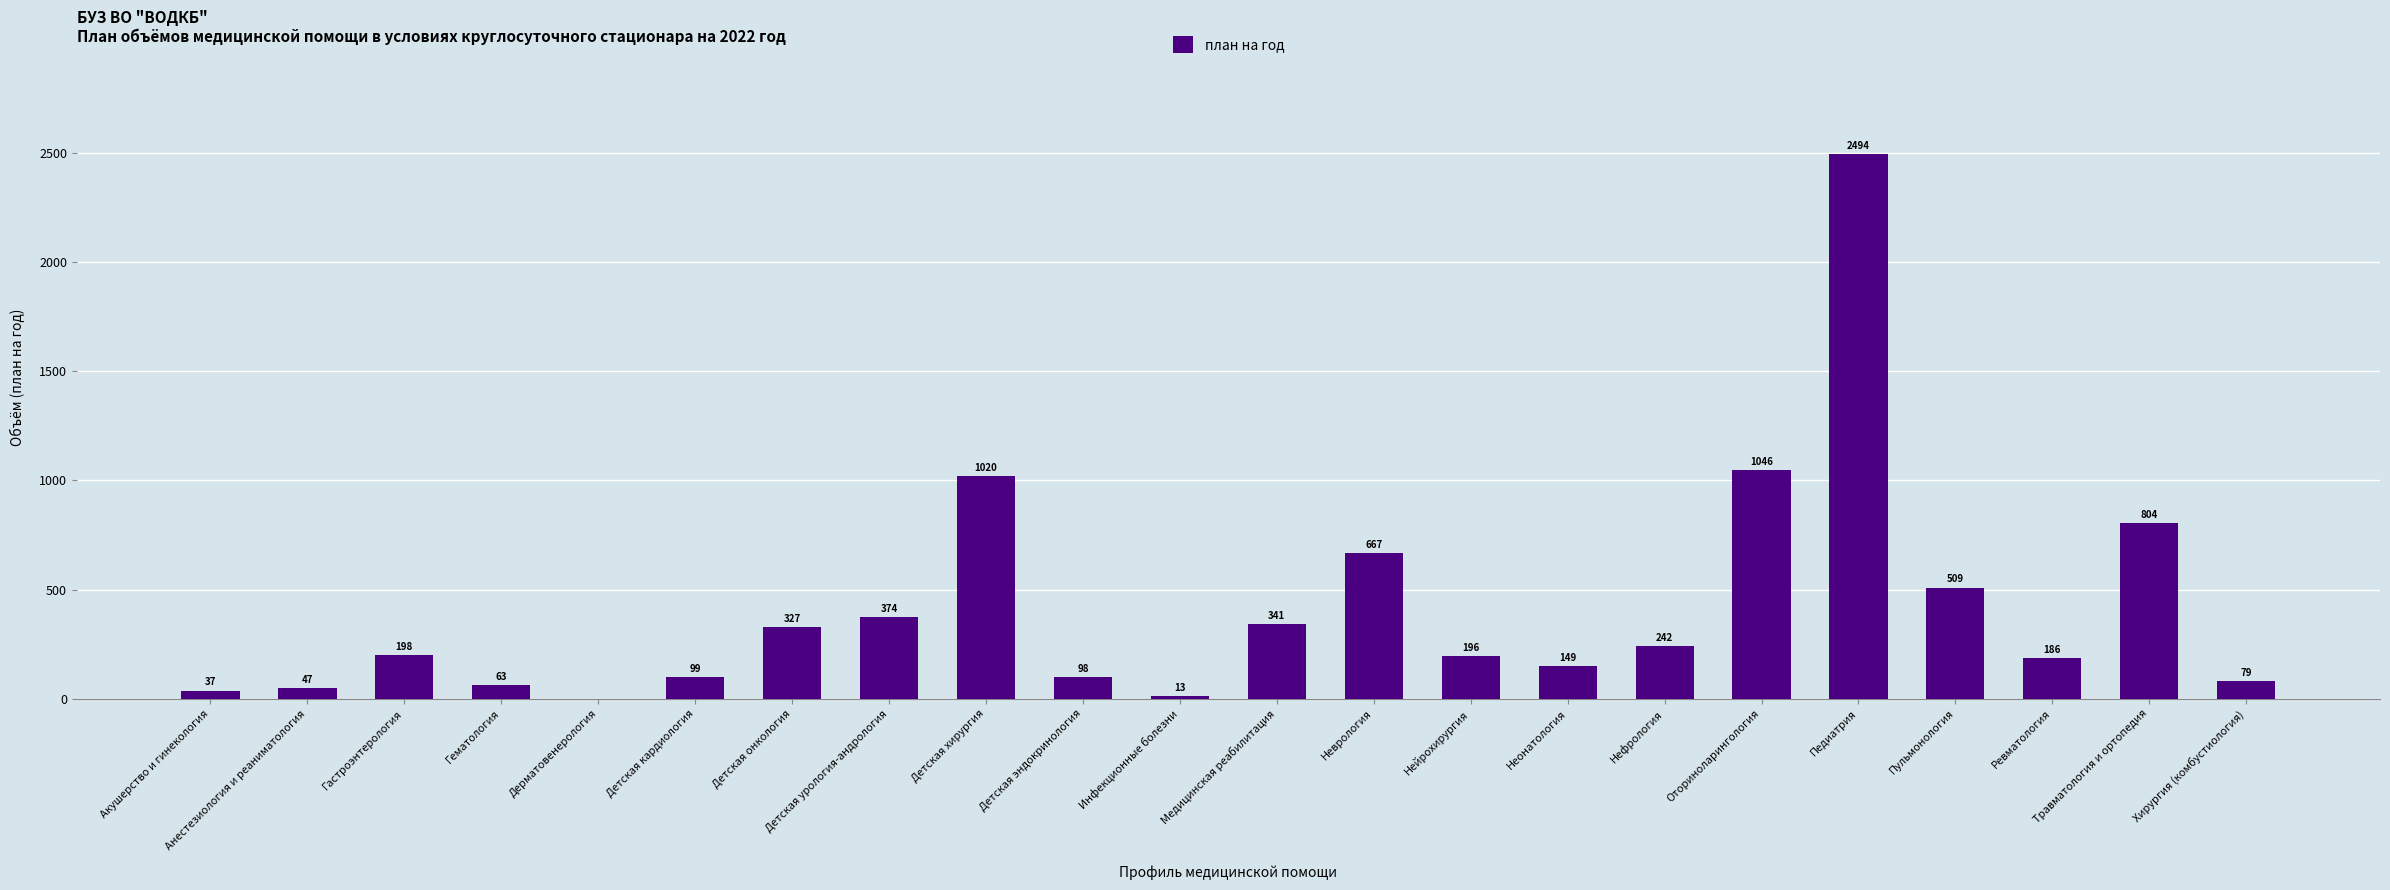

Are the bars grouped side by side (vs. stacked)?

No